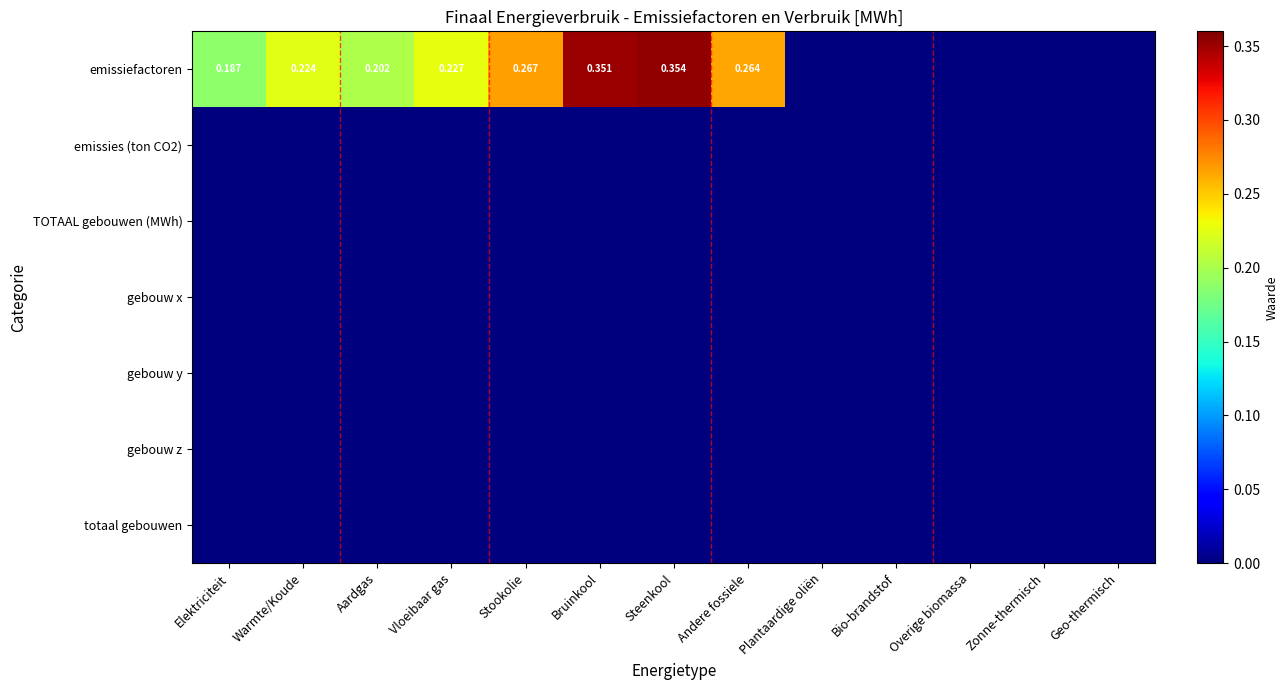

The gebouw y series shows 0.0 at Plantaardige oliën. True or false?

True